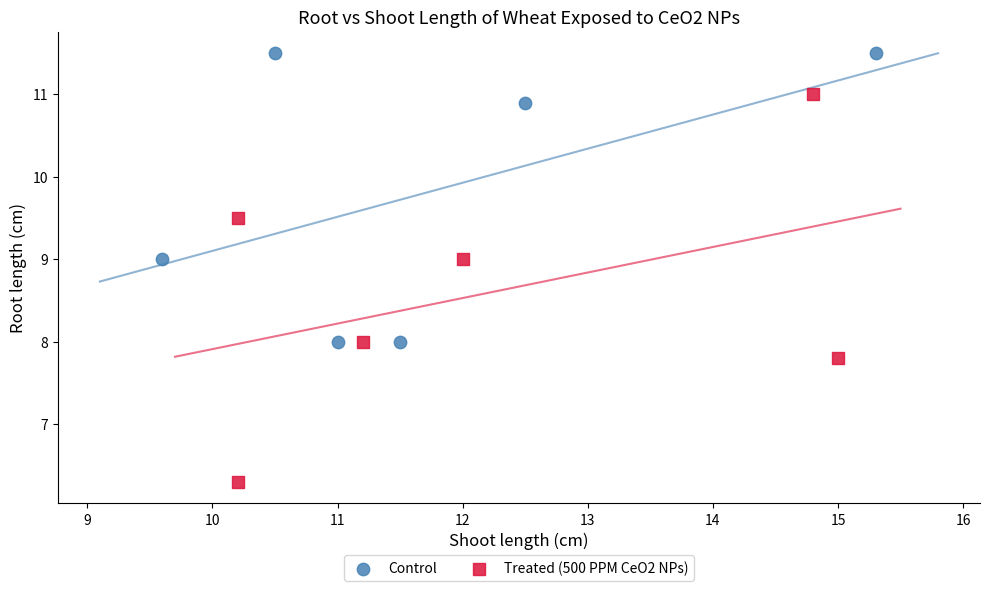

Which series contains the lowest Y value?

Treated (500 PPM CeO2 NPs)